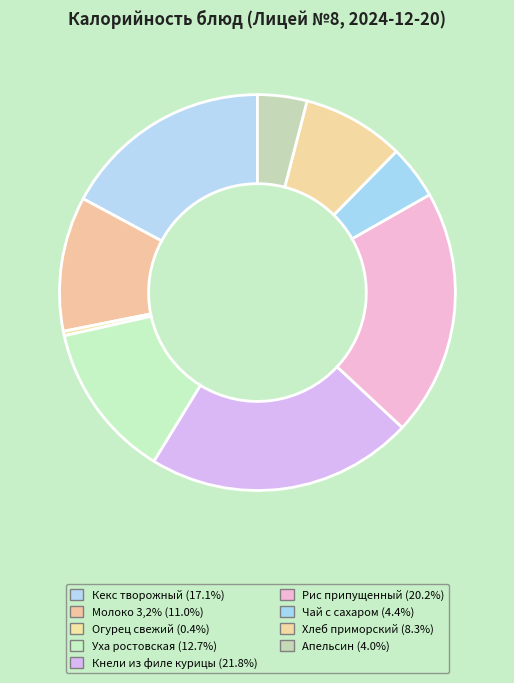

What is the smallest slice in the pie chart?

Огурец свежий